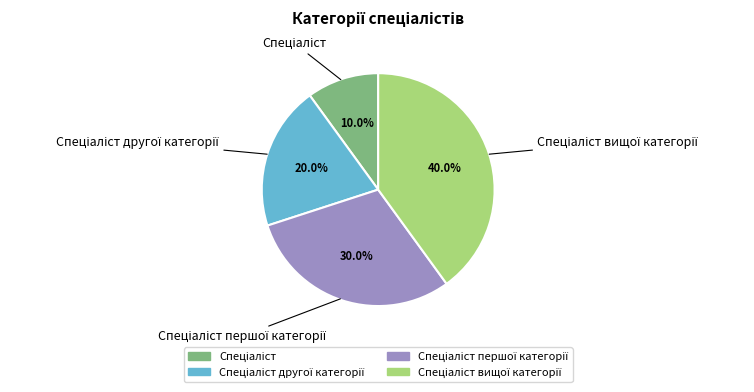

Does any single category account for the majority?

No